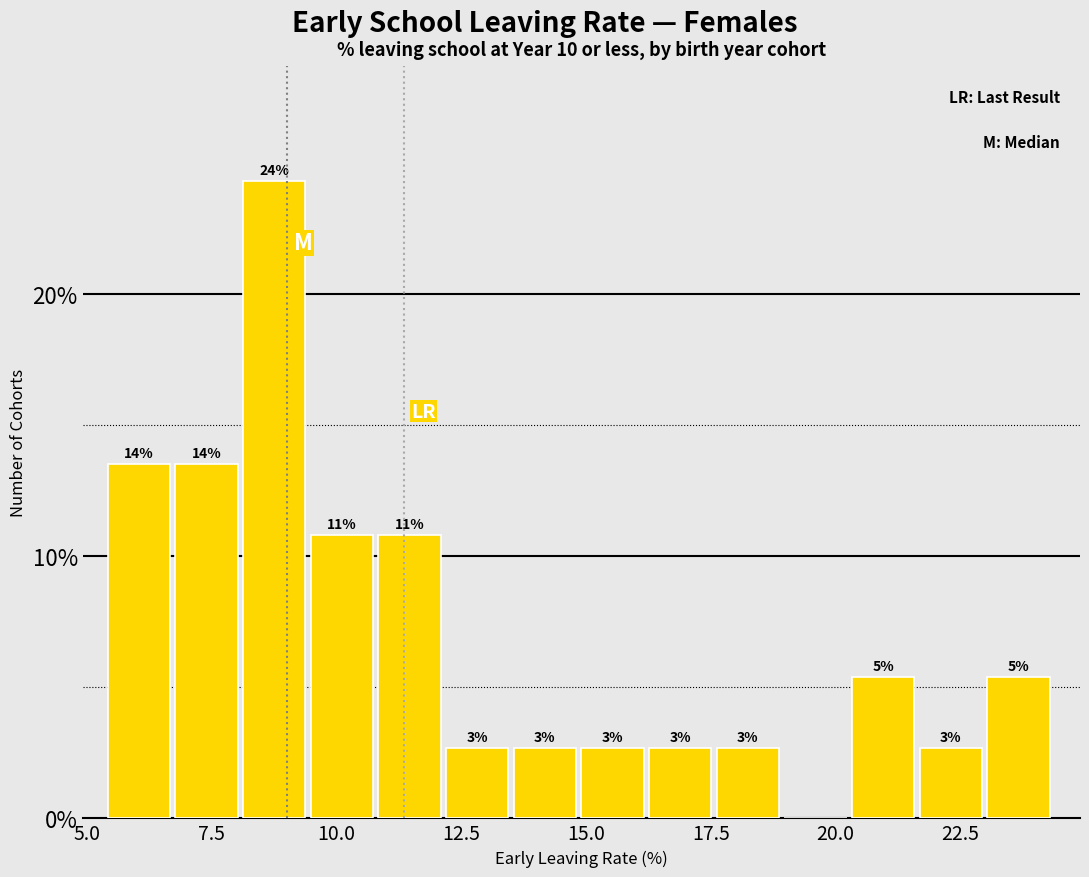

Around what value on the x-axis is the tallest bar? Give the approximate position of its centre, as read against the axis.

8.5